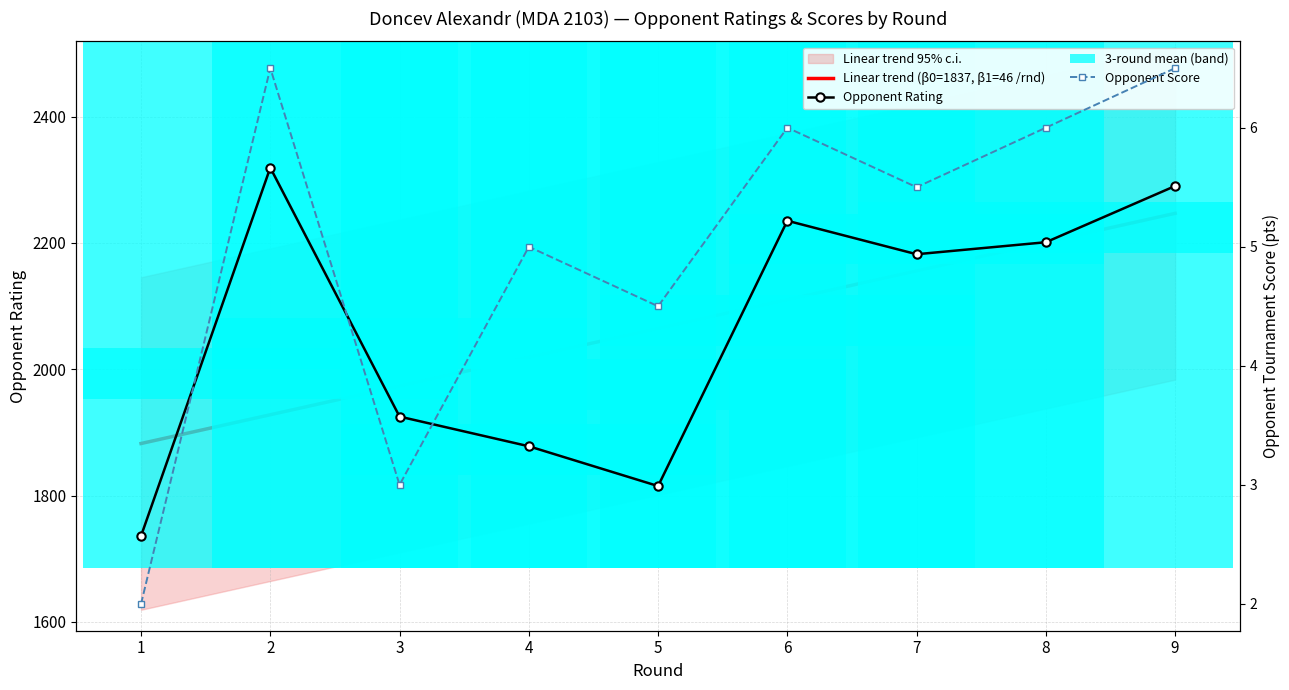

What is the difference between the highest and lowest values at 2?

2312.5